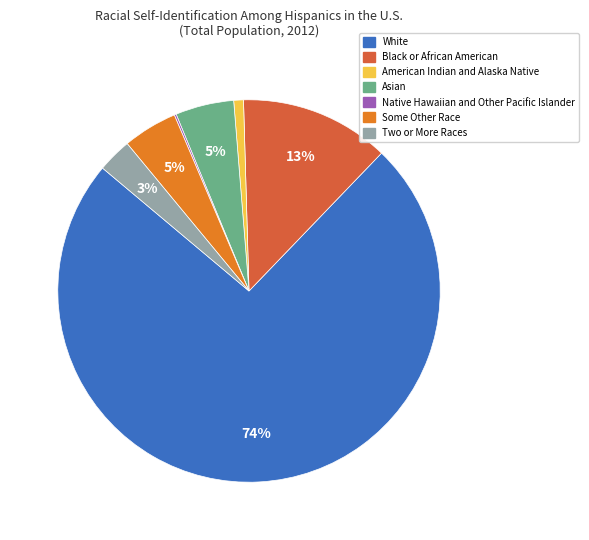

To the nearest percent, what is the combined percentage of Asian and Two or More Races?

8%